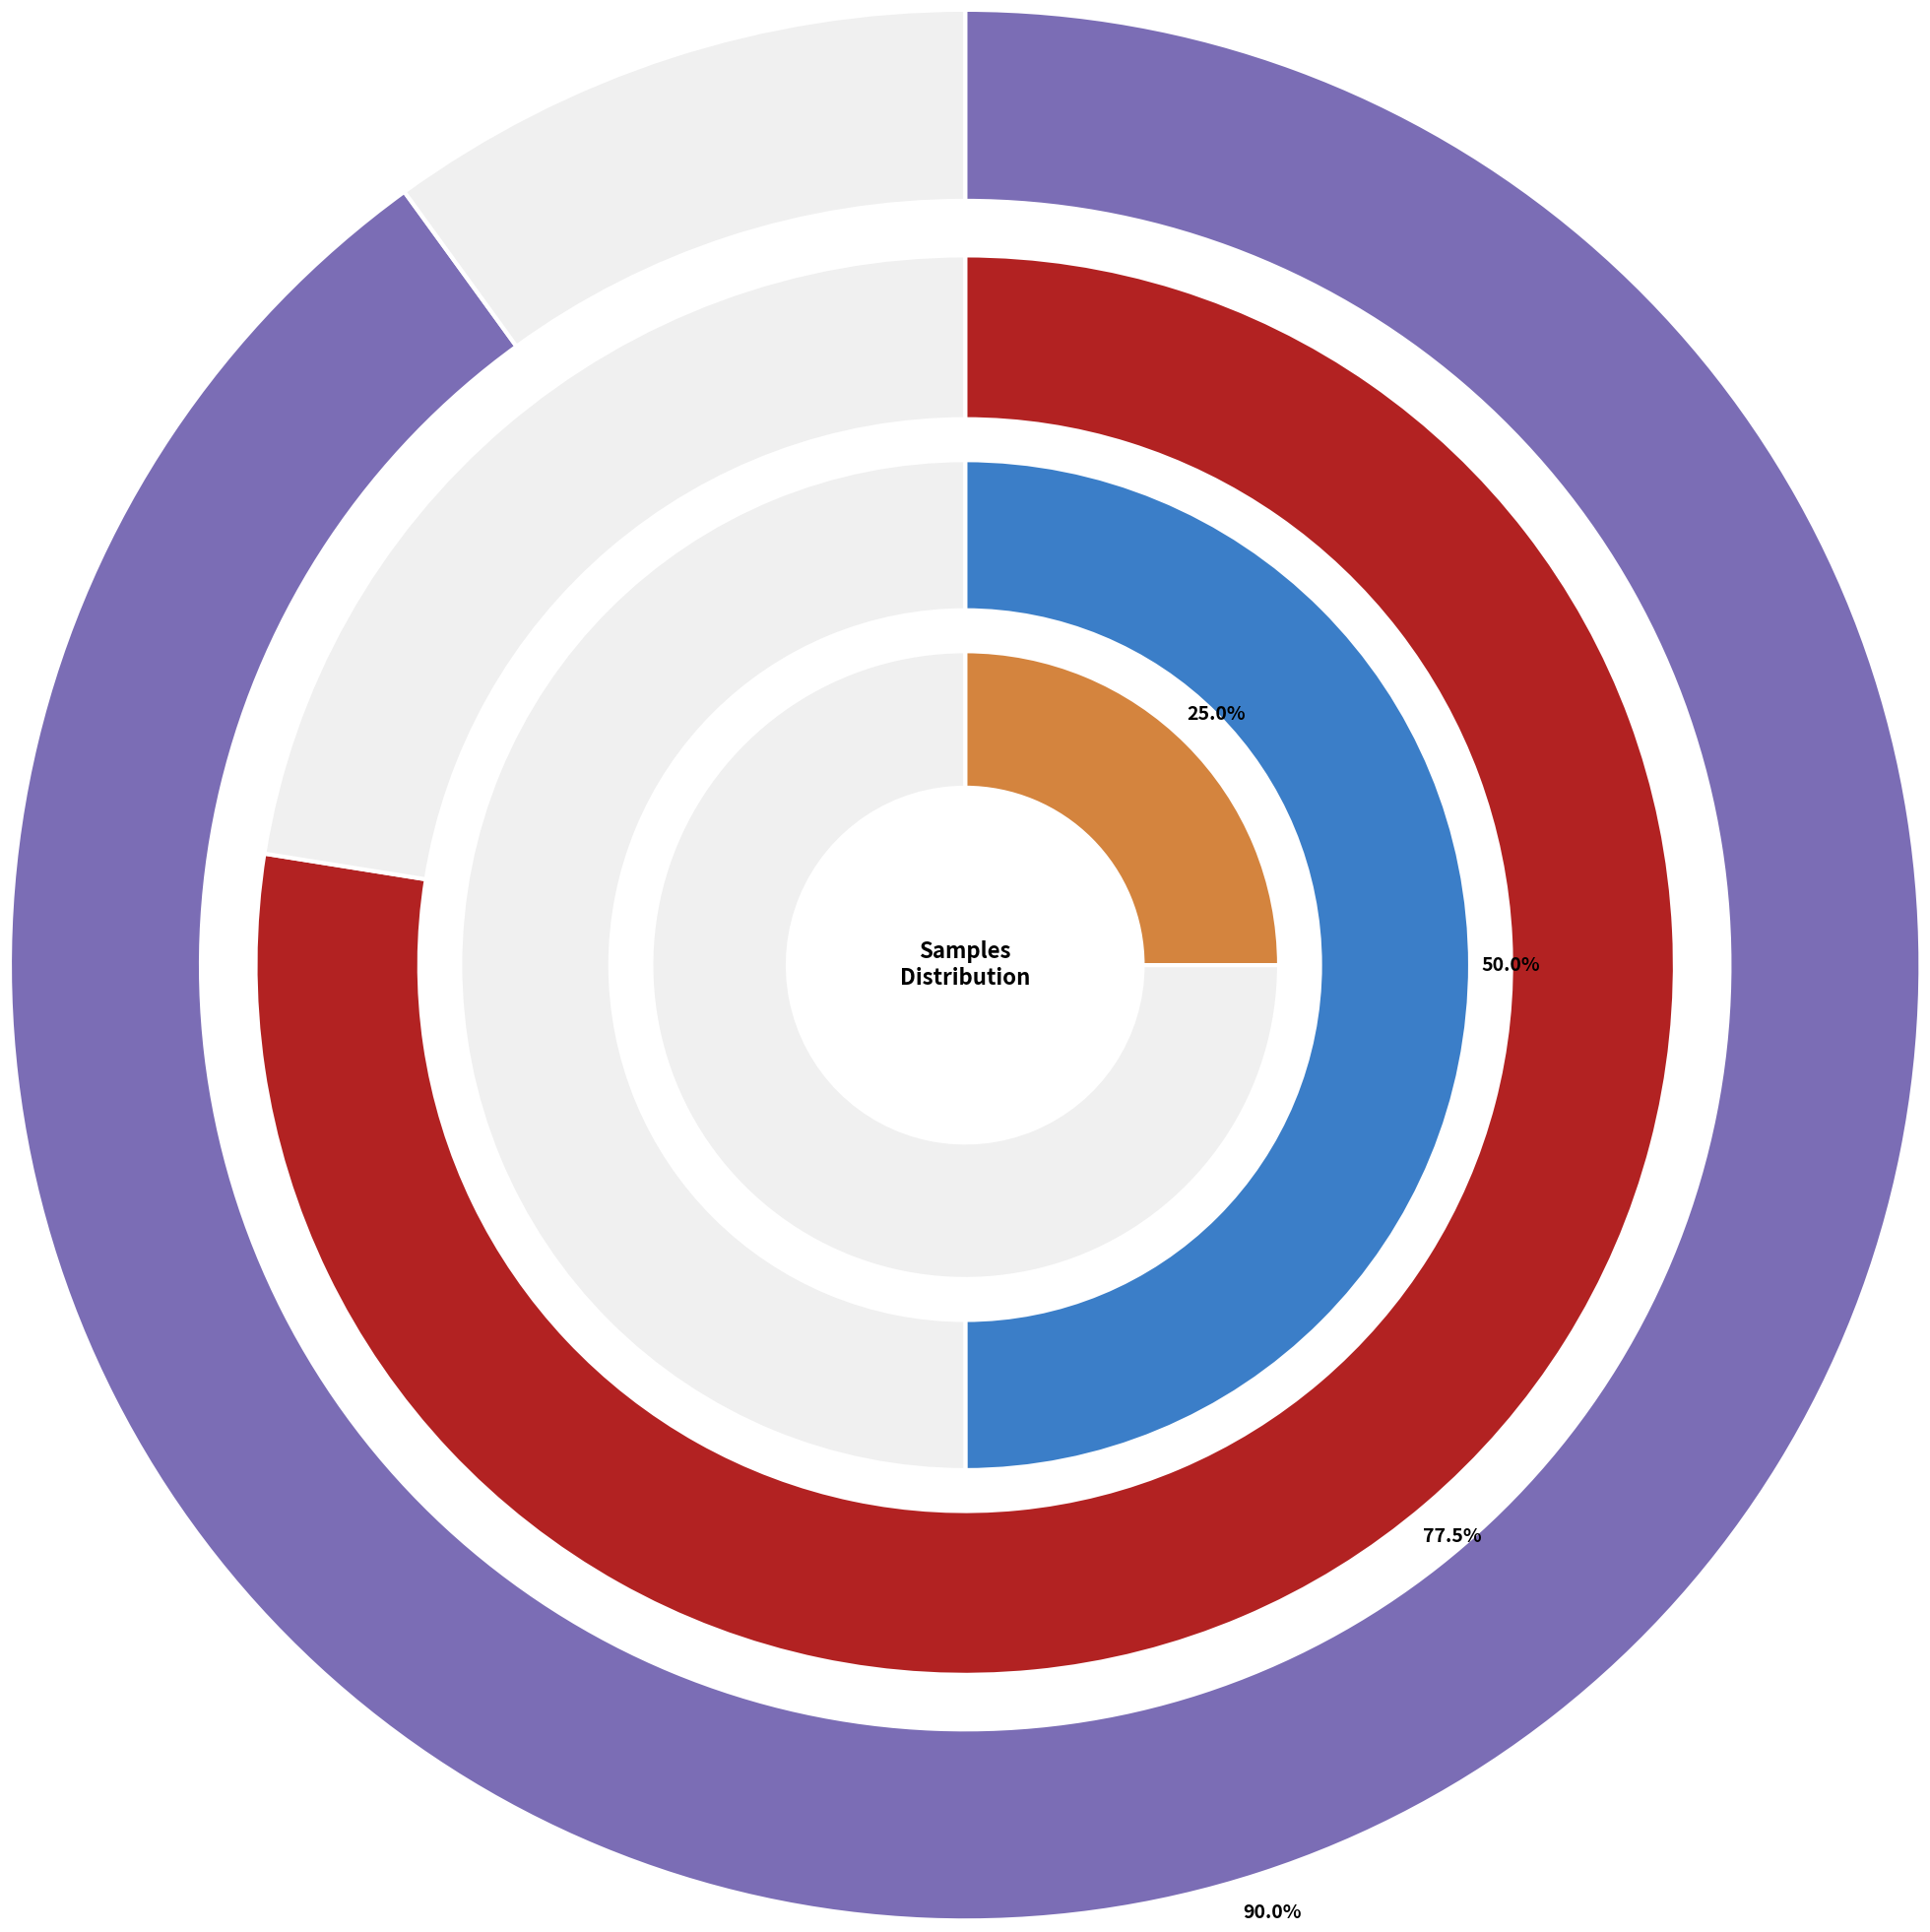

Does 24 account for over 50% of the chart?

No